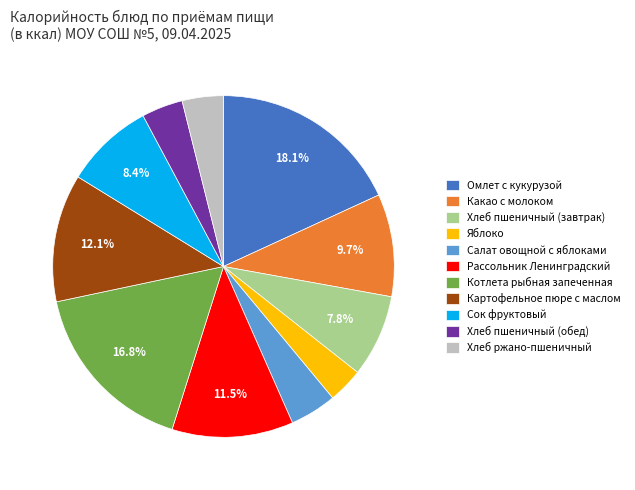

What is the ratio of the value at Картофельное пюре с маслом to the value at Котлета рыбная запеченная?

0.7